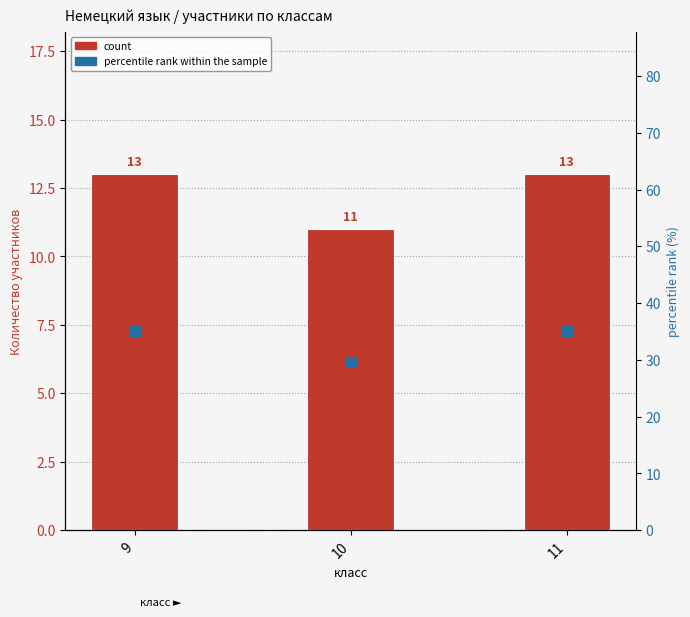

Which series has the widest spread of values?

percentile rank within the sample